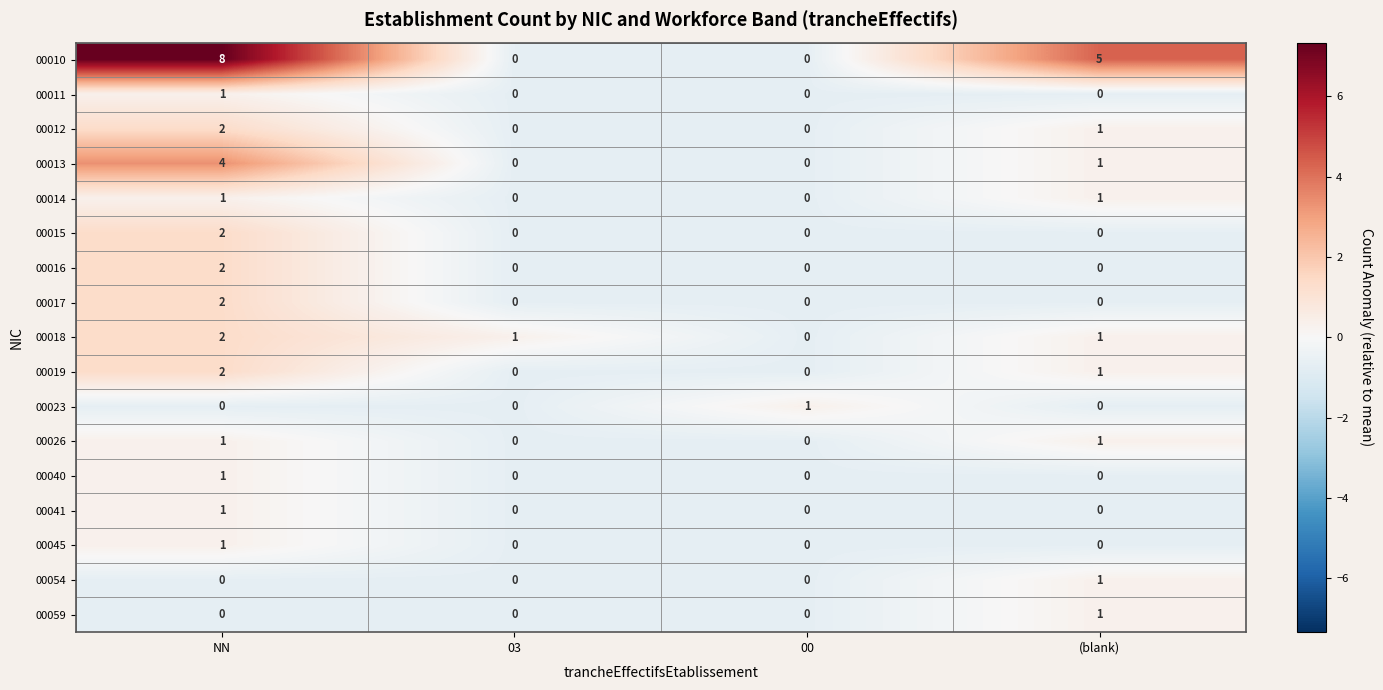

The 00017 series shows 1 at (blank). True or false?

False